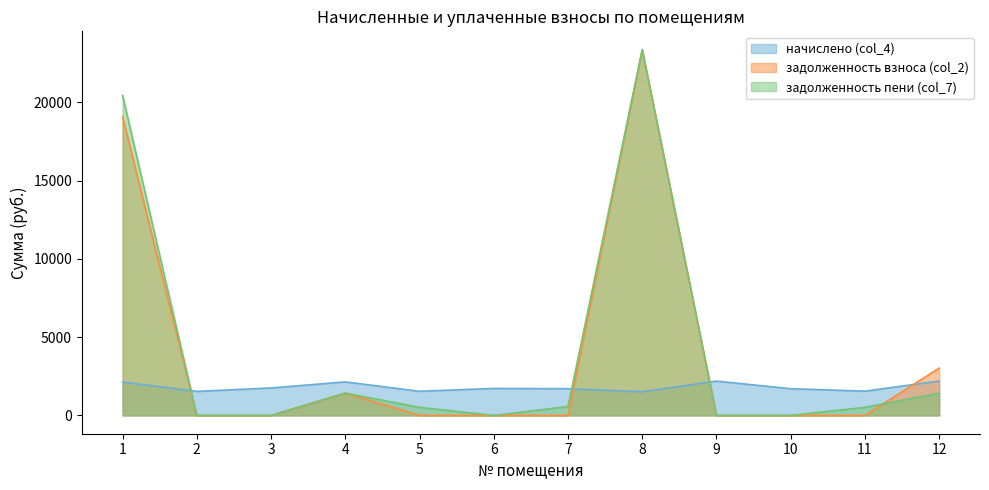

Where is the first local maximum for начислено (col_4)?

4